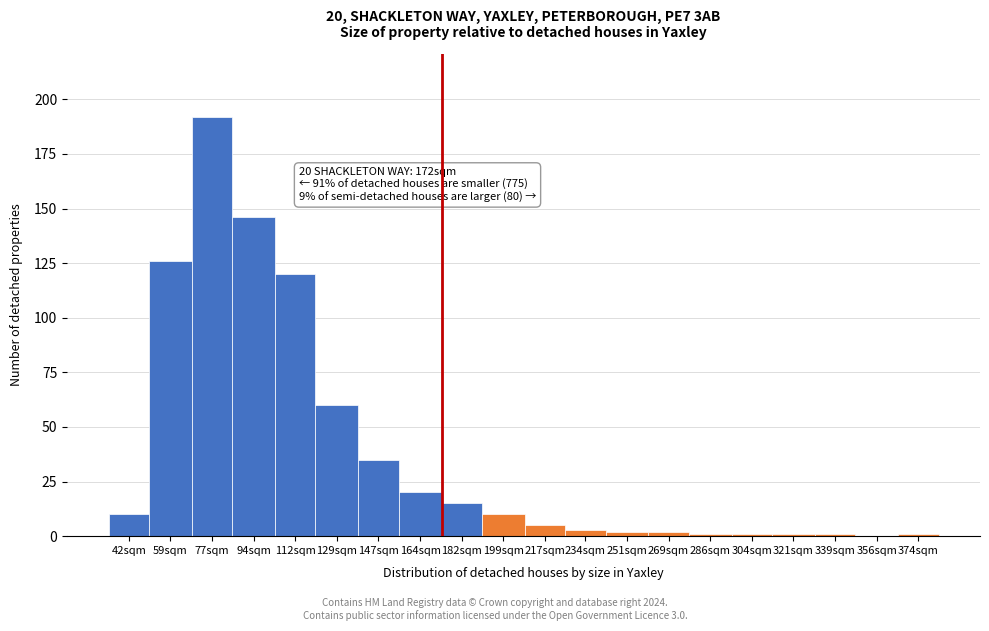

Reading left to right, extract all data points from this chart.

42sqm=10	59sqm=126	77sqm=192	94sqm=146	112sqm=120	129sqm=60	147sqm=35	164sqm=20	182sqm=15	199sqm=10	217sqm=5	234sqm=3	251sqm=2	269sqm=2	286sqm=1	304sqm=1	321sqm=1	339sqm=1	356sqm=0	374sqm=1